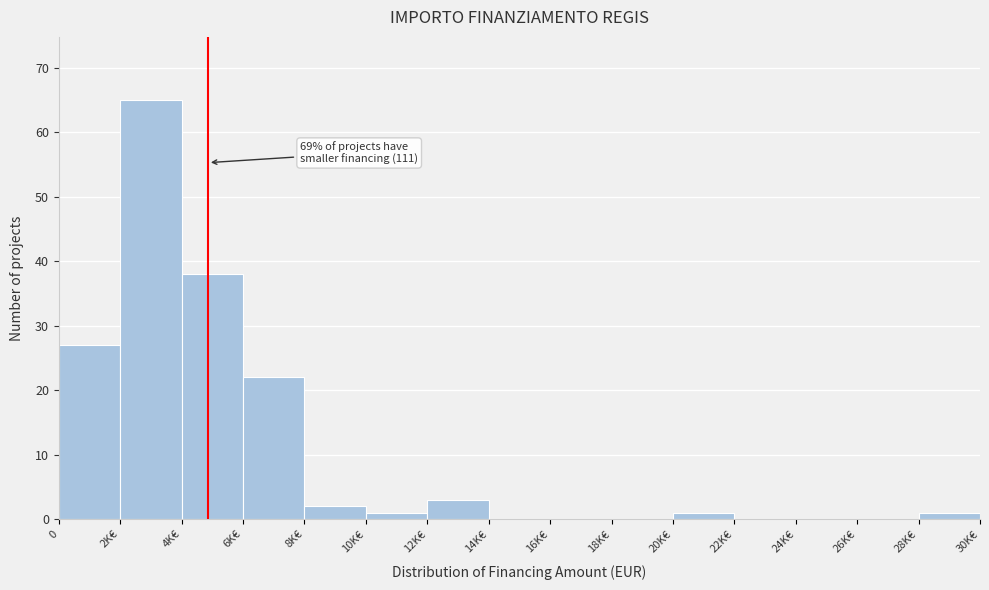

Reading left to right, extract all data points from this chart.

0=27	2K€=65	4K€=38	6K€=22	8K€=2	10K€=1	12K€=3	14K€=0	16K€=0	18K€=0	20K€=1	22K€=0	24K€=0	26K€=0	28K€=1